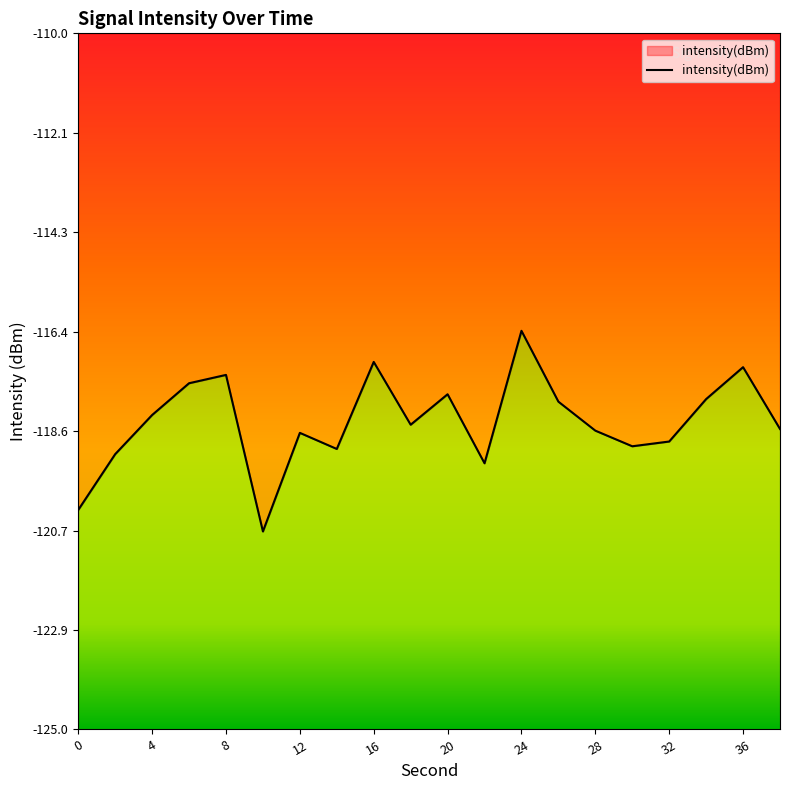

Which label corresponds to the smallest value in the chart?

10